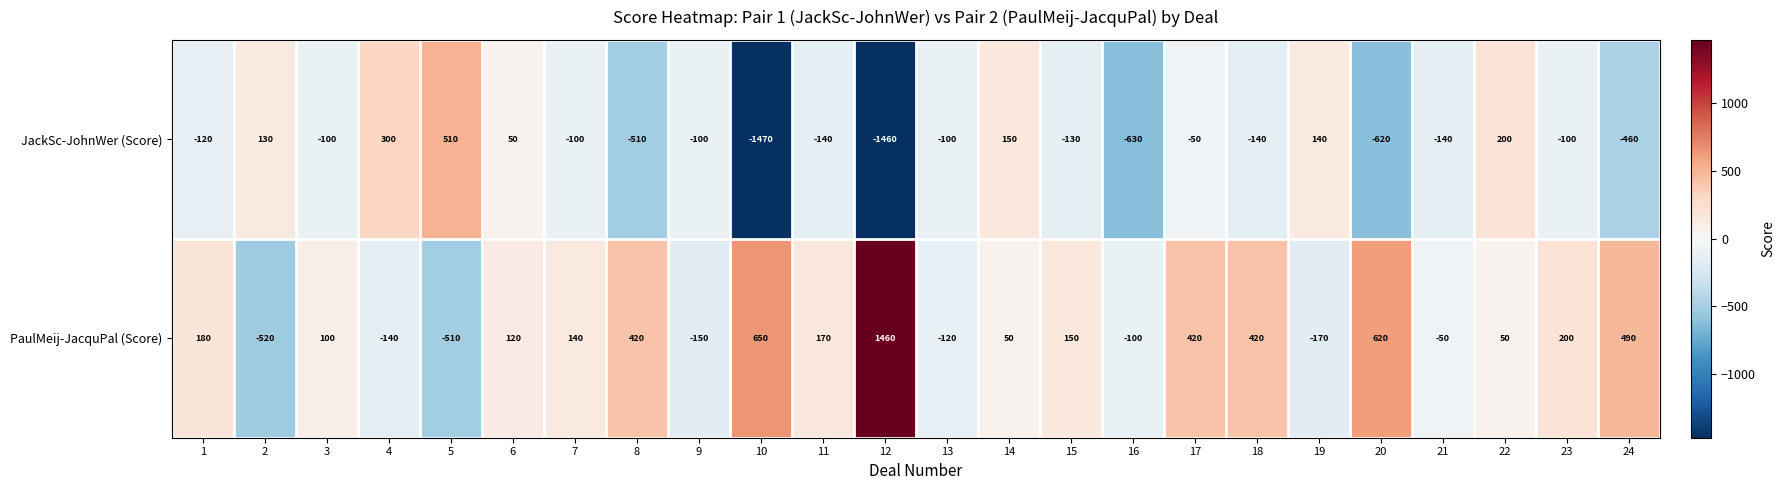

Is it true that JackSc-JohnWer (Score) equals -100 at 9?

True